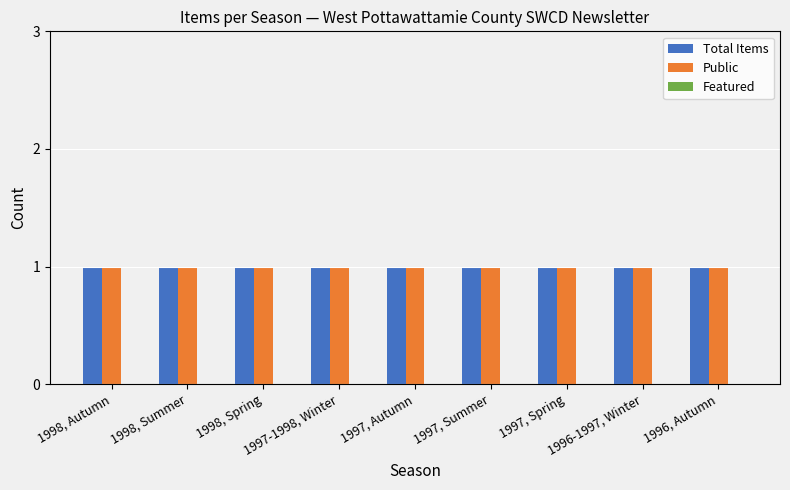

At how many categories does at least one series exceed 0?

9